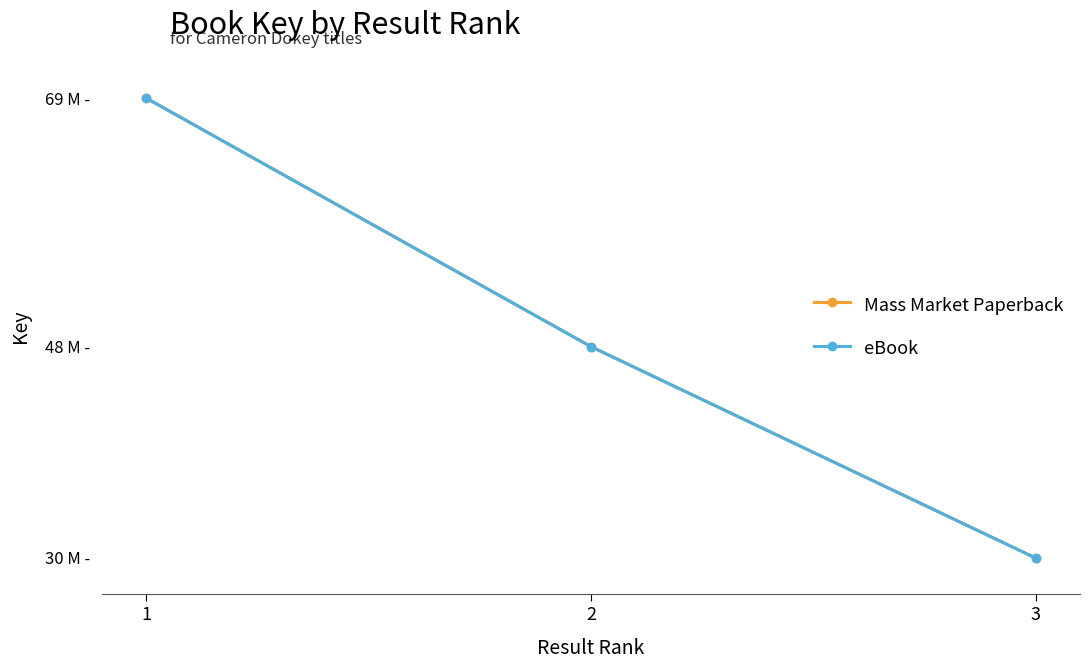

What is the difference between the maximum and minimum values in the eBook series?

38648126